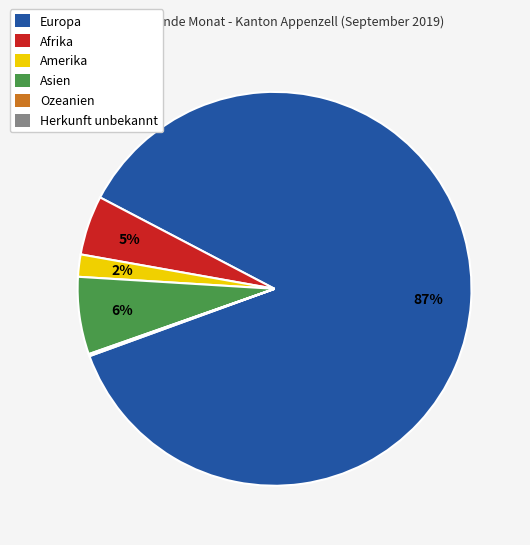

Which slice represents more than half of the pie?

Europa